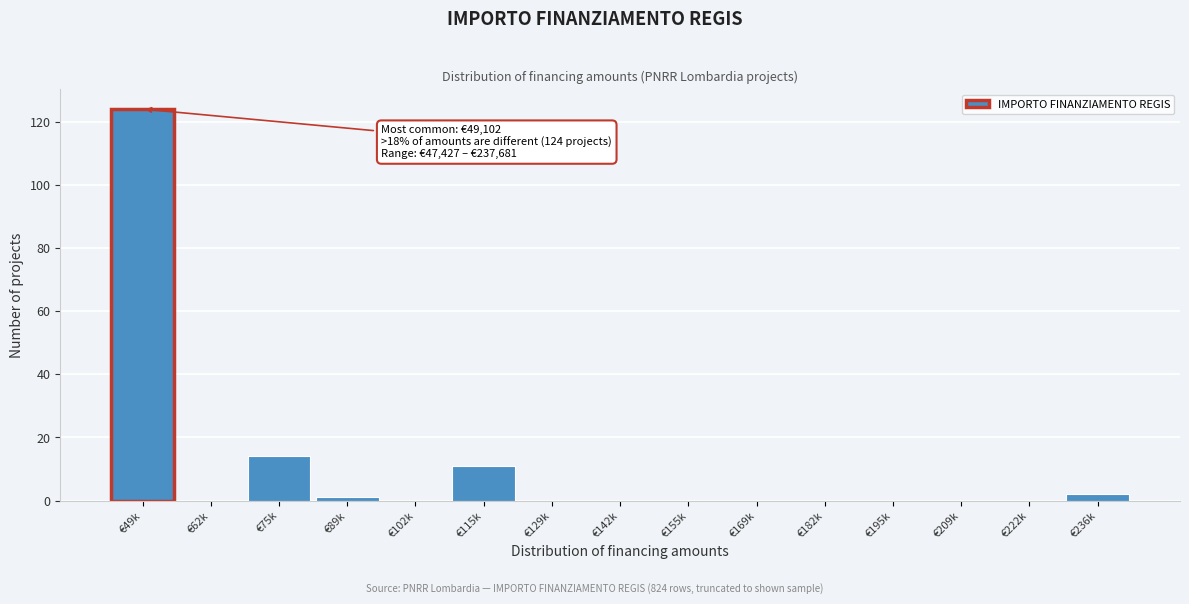

Reading left to right, list all the values displayed in this chart.

€49k=124	€62k=0	€75k=14	€89k=1	€102k=0	€115k=11	€129k=0	€142k=0	€155k=0	€169k=0	€182k=0	€195k=0	€209k=0	€222k=0	€236k=2